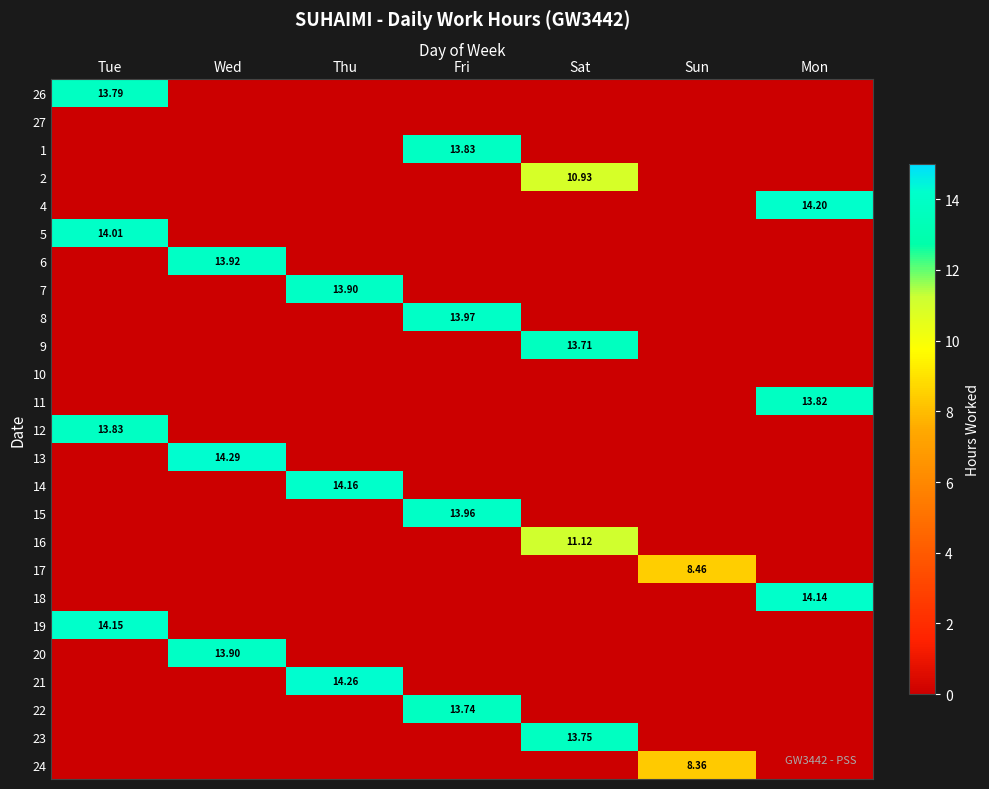

Rank the series by their maximum value, from highest to lowest.

13, 21, 4, 14, 19, 18, 5, 8, 15, 6, 7, 20, 1, 12, 11, 26, 23, 22, 9, 16, 2, 17, 24, 27, 10